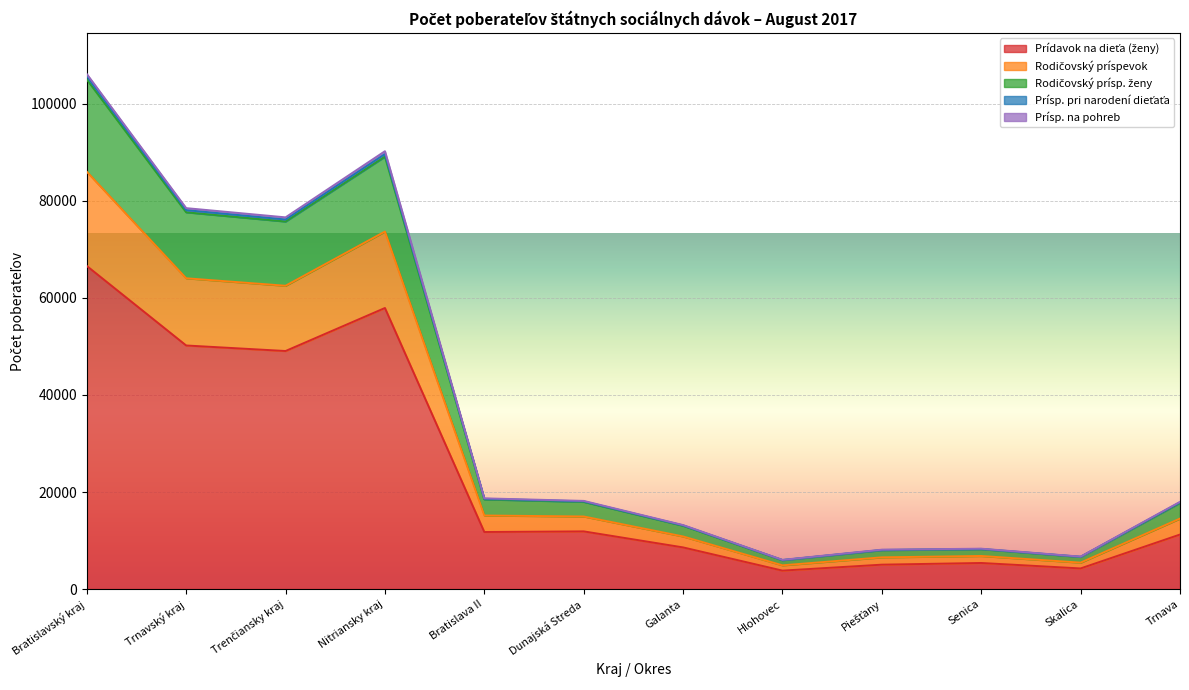

At which category does Prísp. pri narodení dieťaťa reach its first local valley?

Trenčiansky kraj